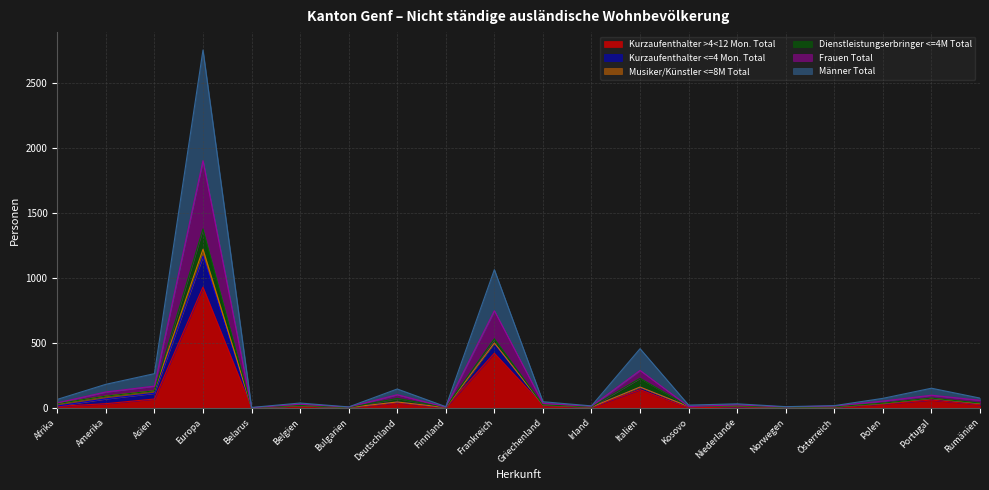

True or false: Frauen Total and Kurzaufenthalter <=4 Mon. Total intersect in this chart.

False